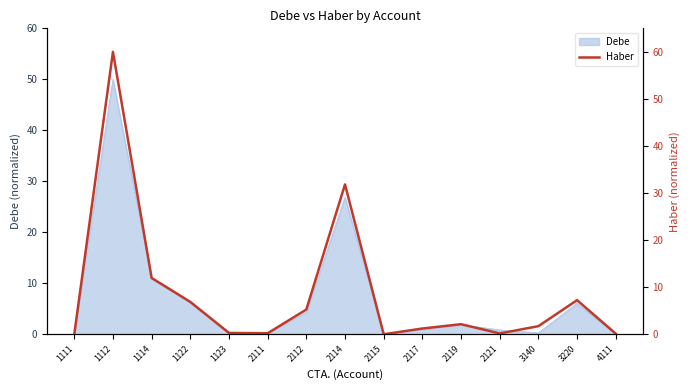

The chart shows a value of 0.1 at 2121. True or false?

False